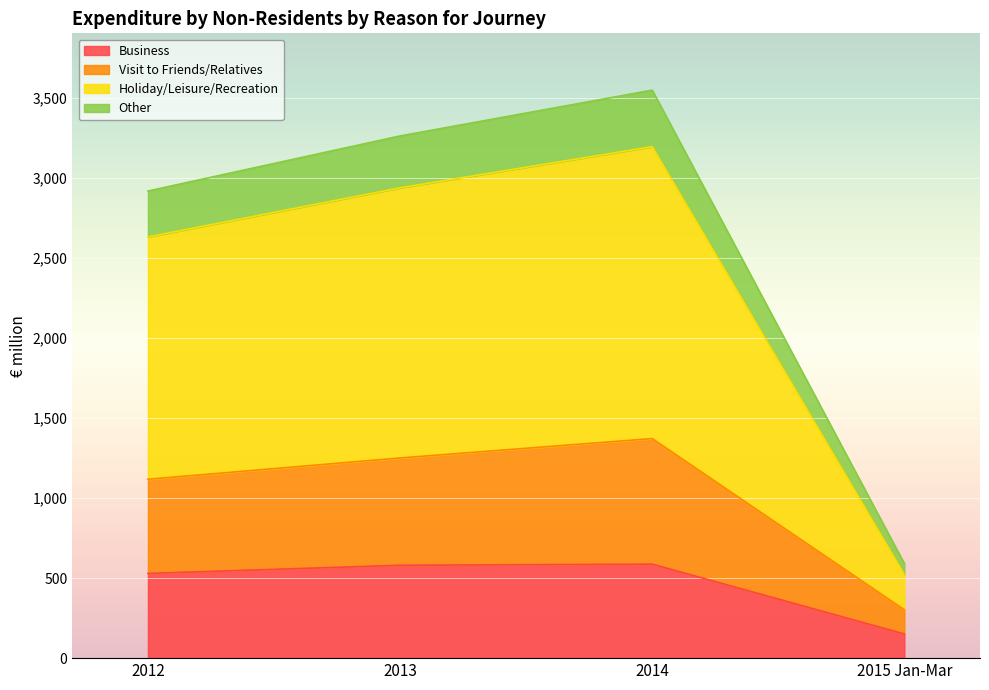

List the labels in order of Business value, largest first.

2014, 2013, 2012, 2015 Jan-Mar